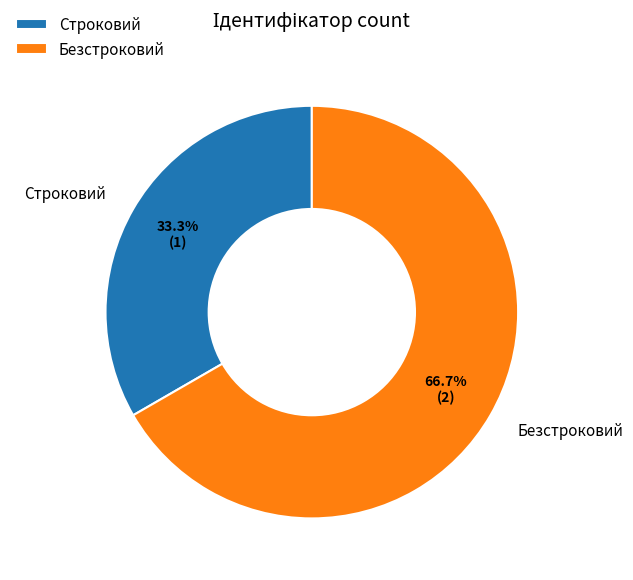

Is there a majority slice in this chart?

Yes